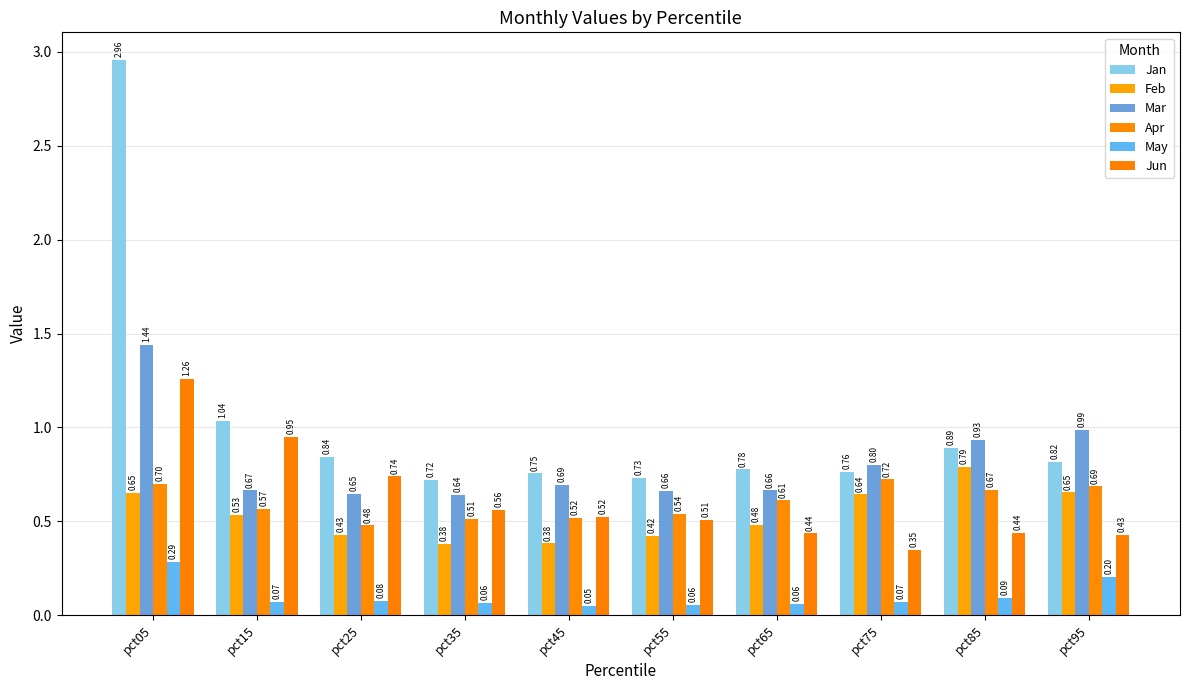

Rank the categories by Apr value from highest to lowest.

pct75, pct05, pct95, pct85, pct65, pct15, pct55, pct45, pct35, pct25